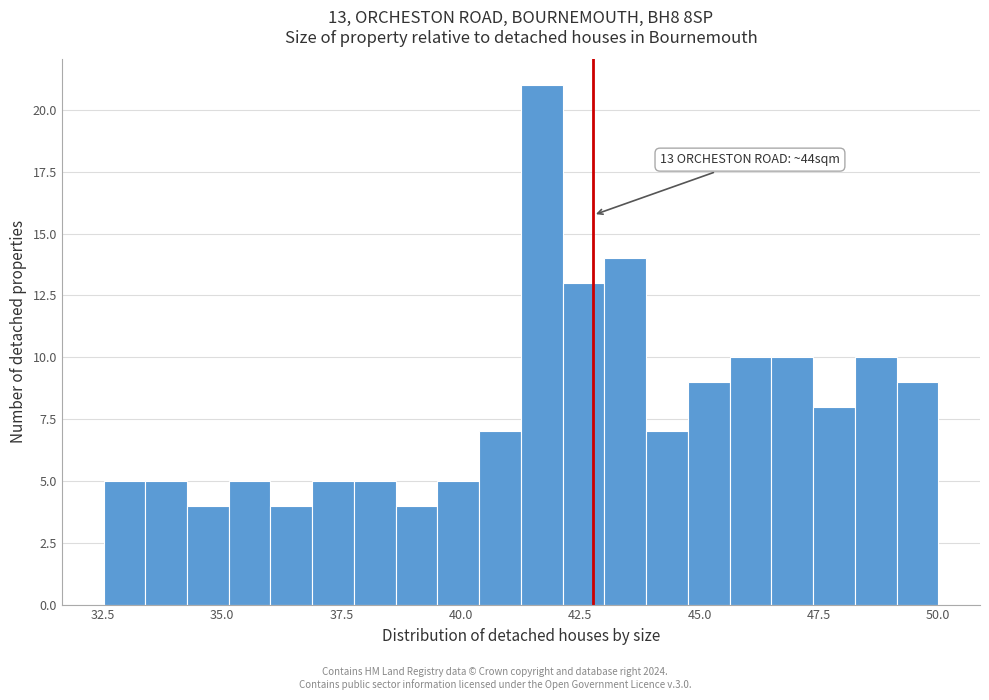

Around what value on the x-axis is the tallest bar? Give the approximate position of its centre, as read against the axis.

41.5